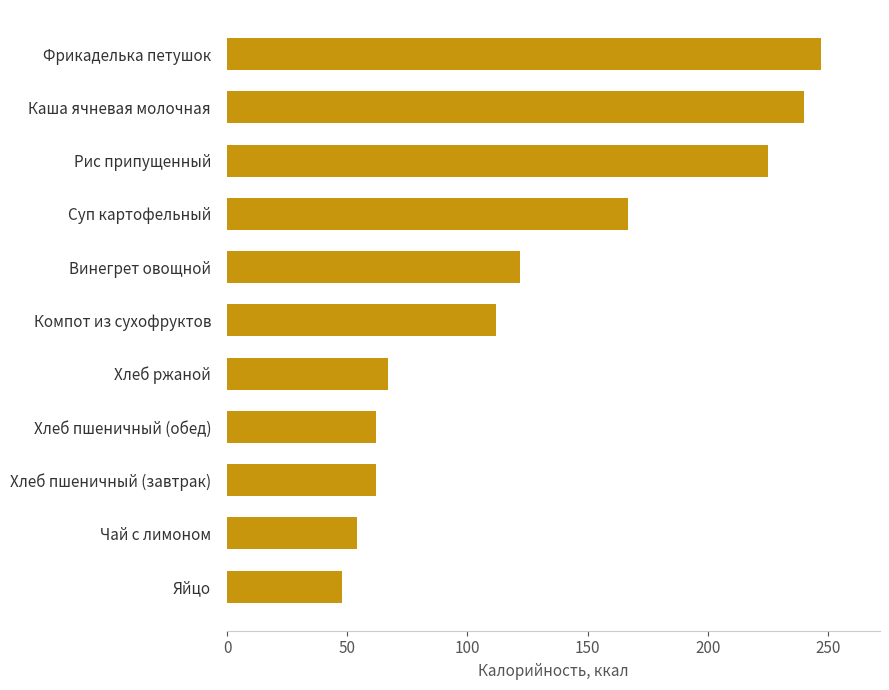

What is the sum of all values?

1406